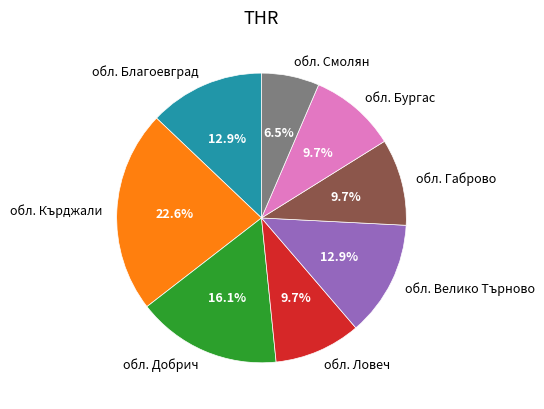

To the nearest percent, what is the average slice percentage?

12%